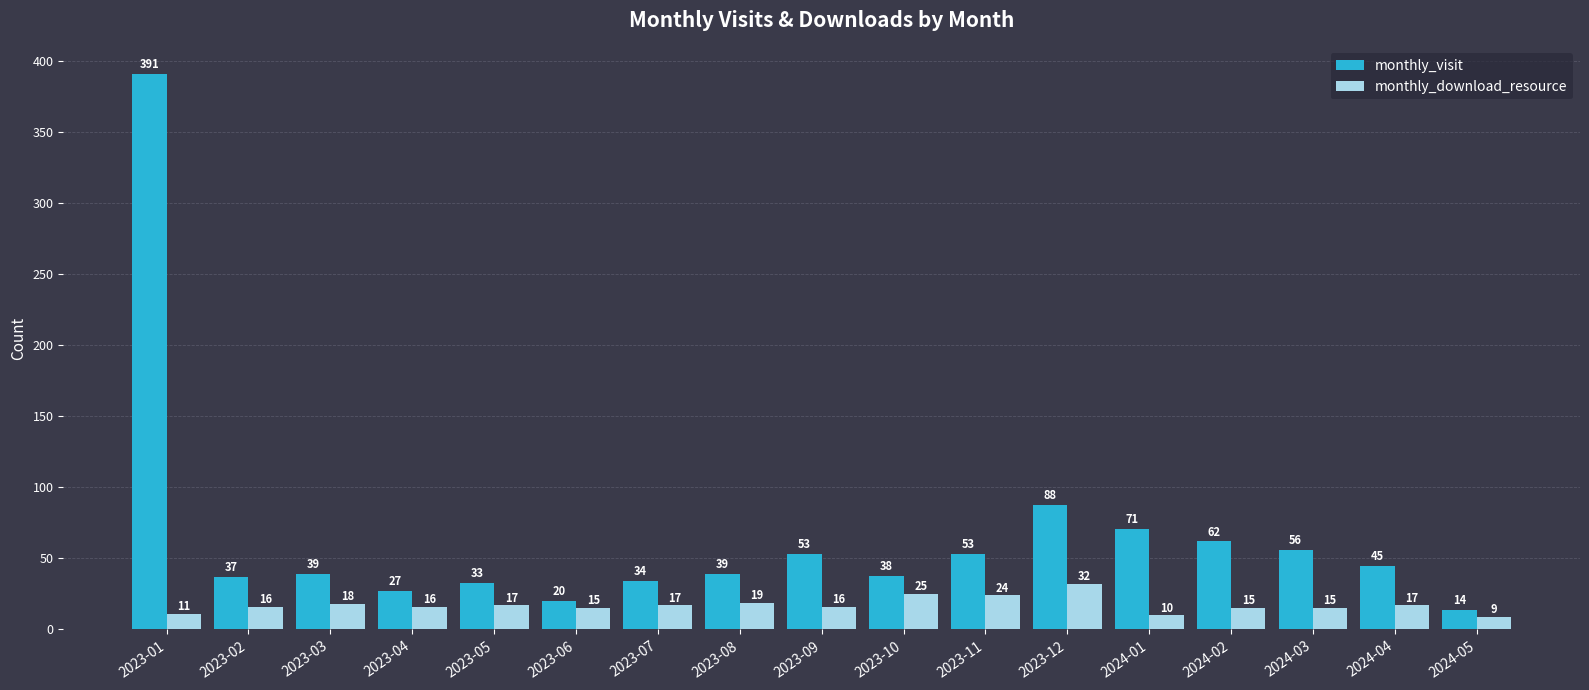

Does the chart contain stacked bars?

No